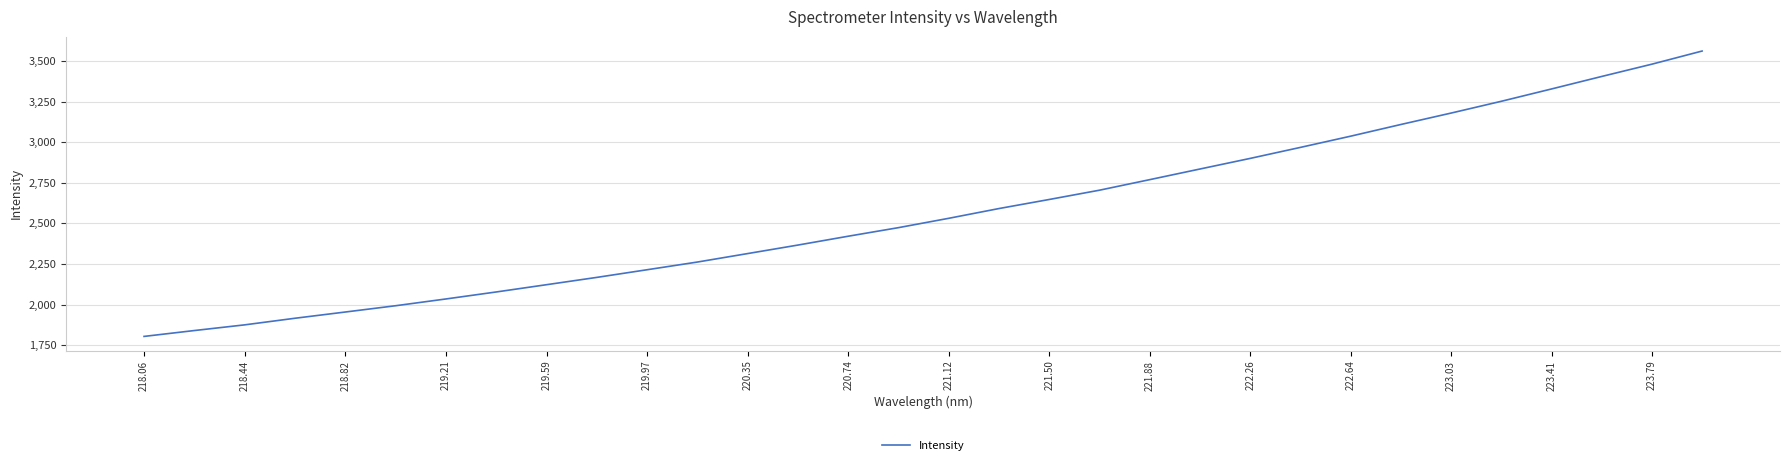

What is the minimum value shown in the chart?

1803.7